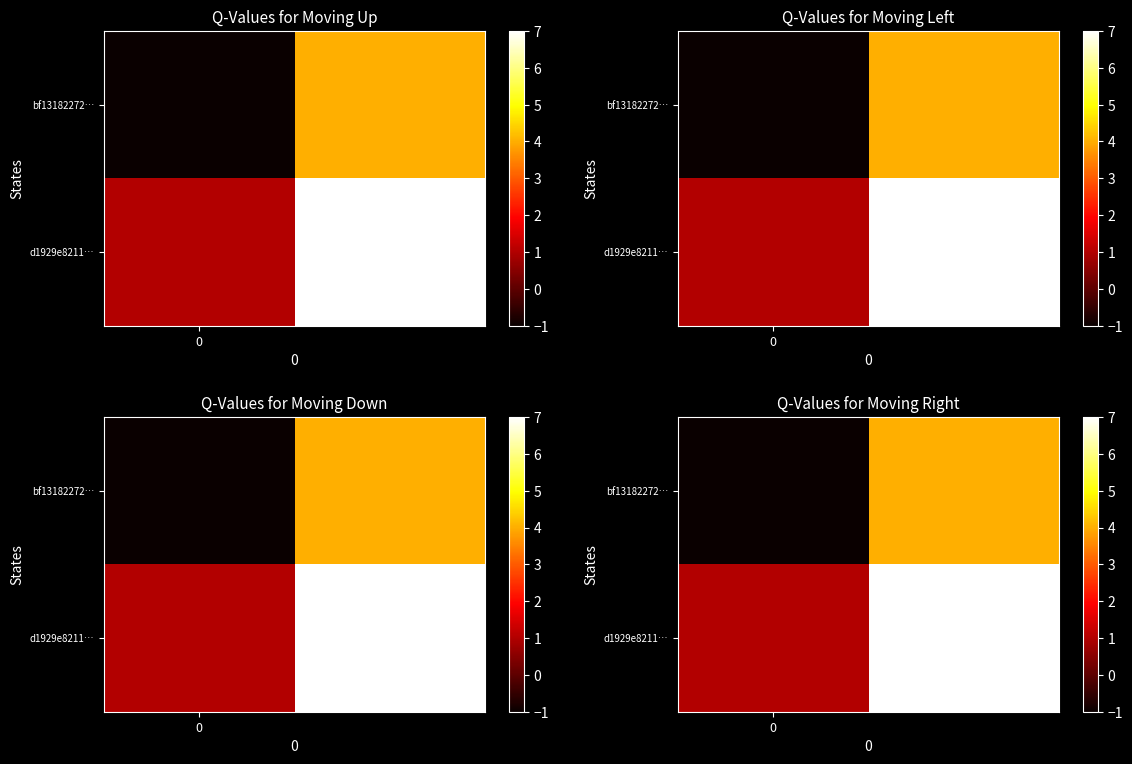

Between 1 and 0, which is larger?

1